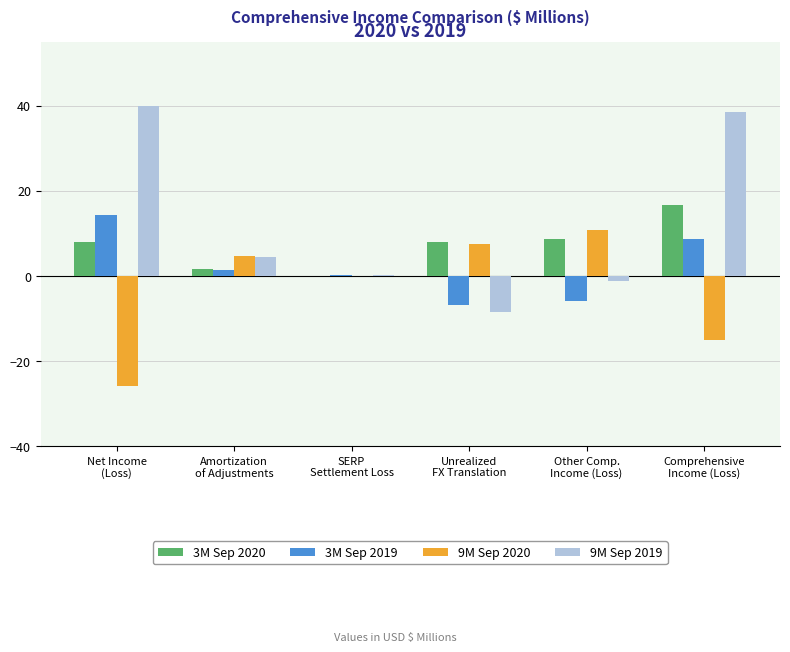

Which series has the largest total across all categories?

9M Sep 2019